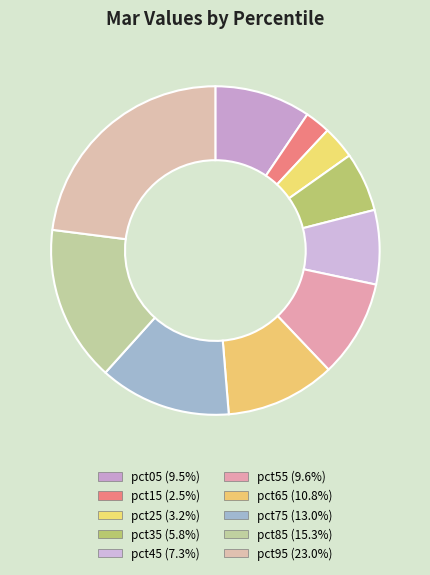

Is it true that pct35 is 19% of the pie?

False